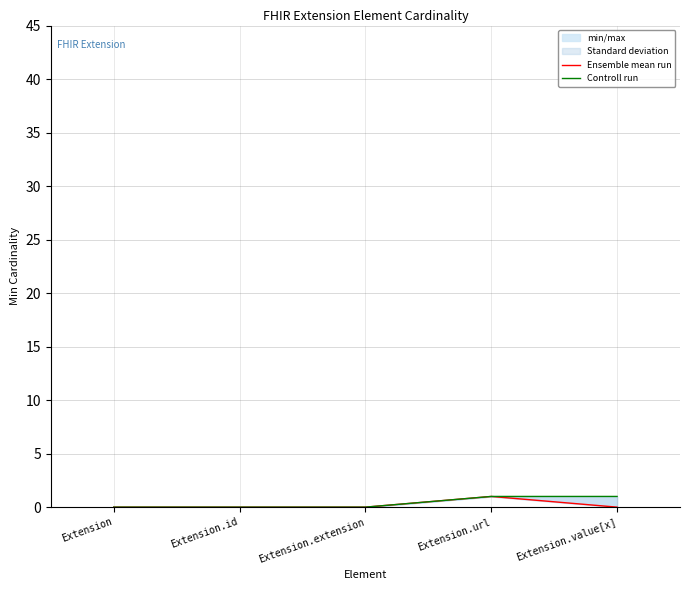

Rank the categories by Controll run value from lowest to highest.

Extension, Extension.id, Extension.extension, Extension.url, Extension.value[x]